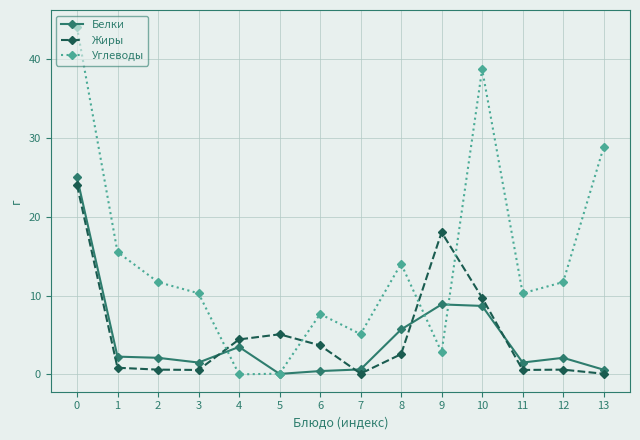

True or false: Углеводы has a value of 7.2 at 7.

False